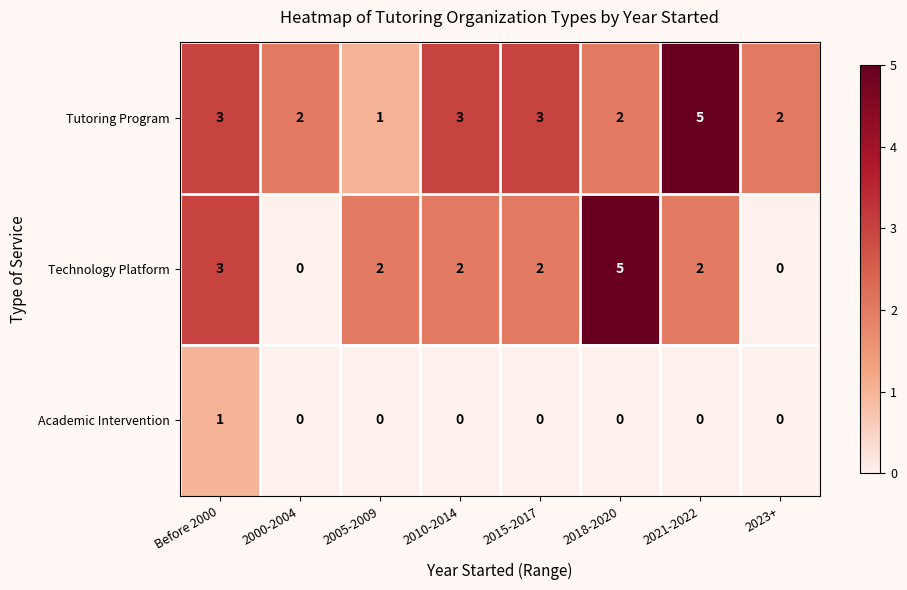

Which series has the widest spread of values?

Technology Platform